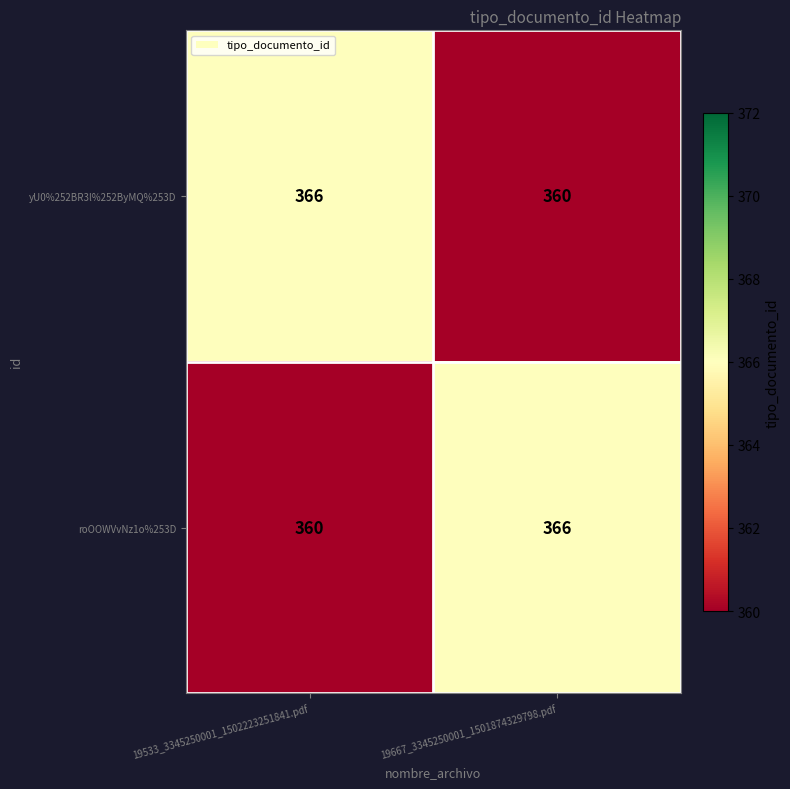

Reading left to right, transcribe all the data shown in this chart.

yU0%252BR3l%252ByMQ%253D: 19533_3345250001_1502223251841.pdf=366	19667_3345250001_1501874329798.pdf=360
roOOWVvNz1o%253D: 19533_3345250001_1502223251841.pdf=360	19667_3345250001_1501874329798.pdf=366